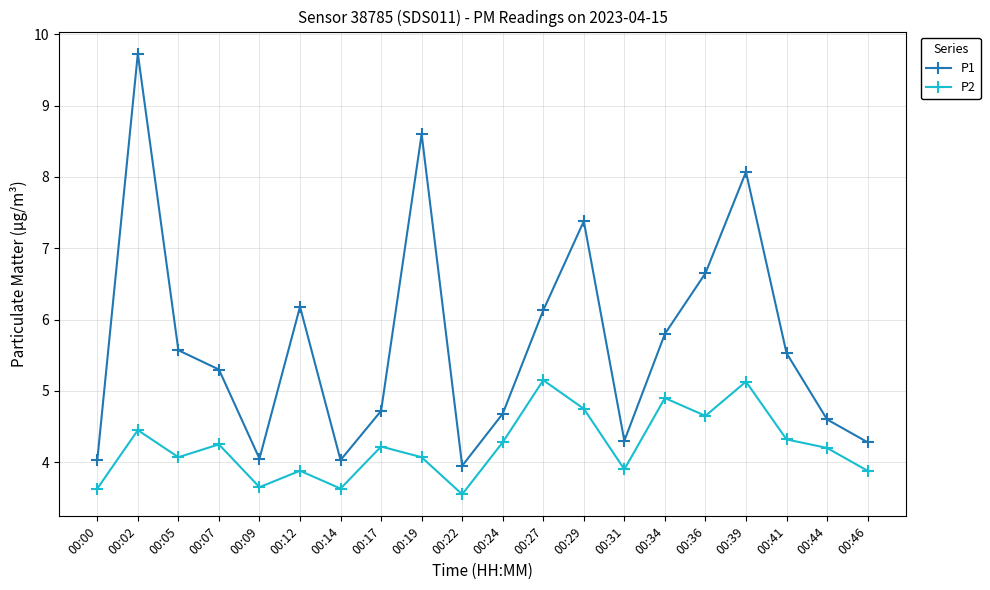

Which category has the highest value across all series?

00:02